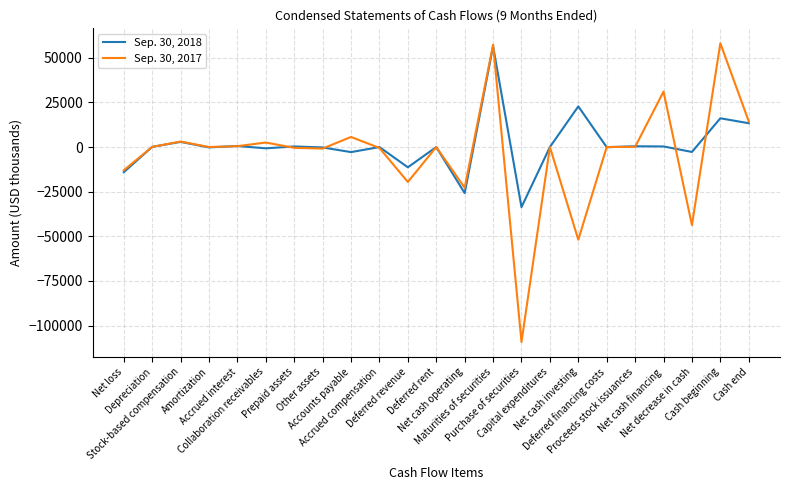

Does the chart have visible grid lines?

Yes